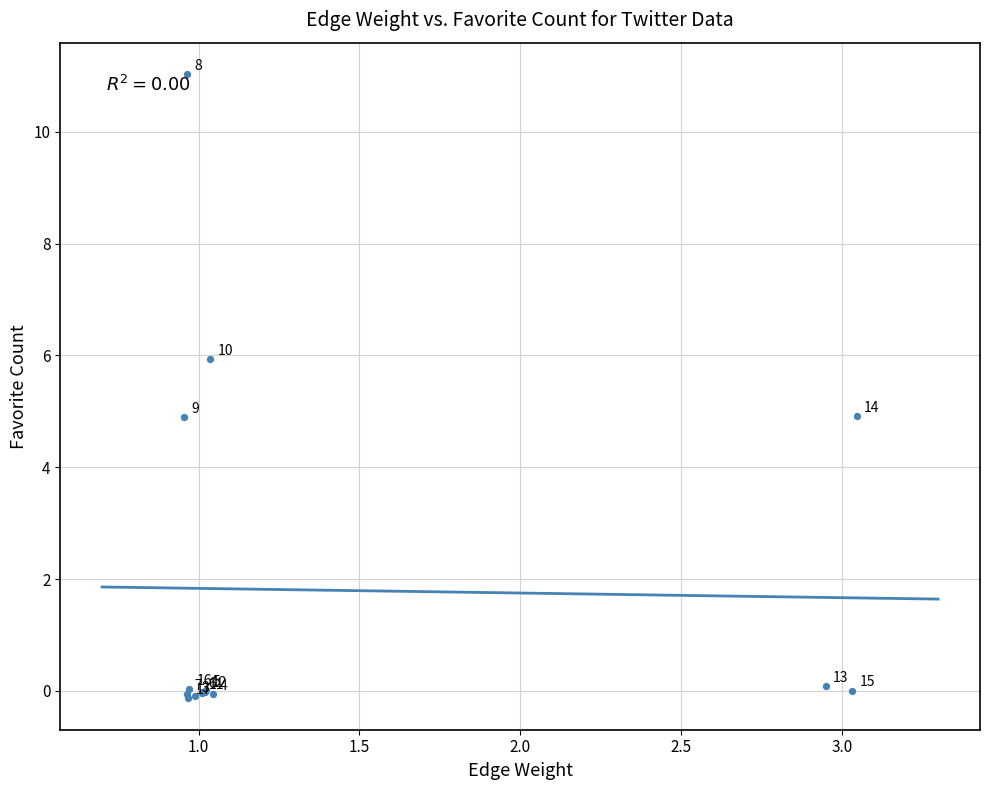

What Y value in the scatter plot is closest to 5?

4.9